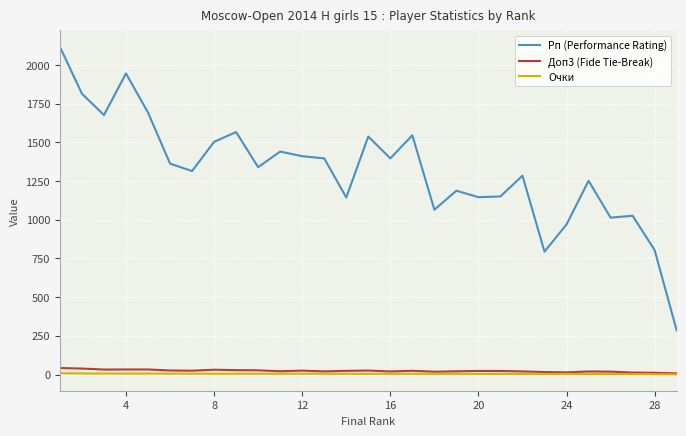

Which series has the widest spread of values?

Рп (Performance Rating)